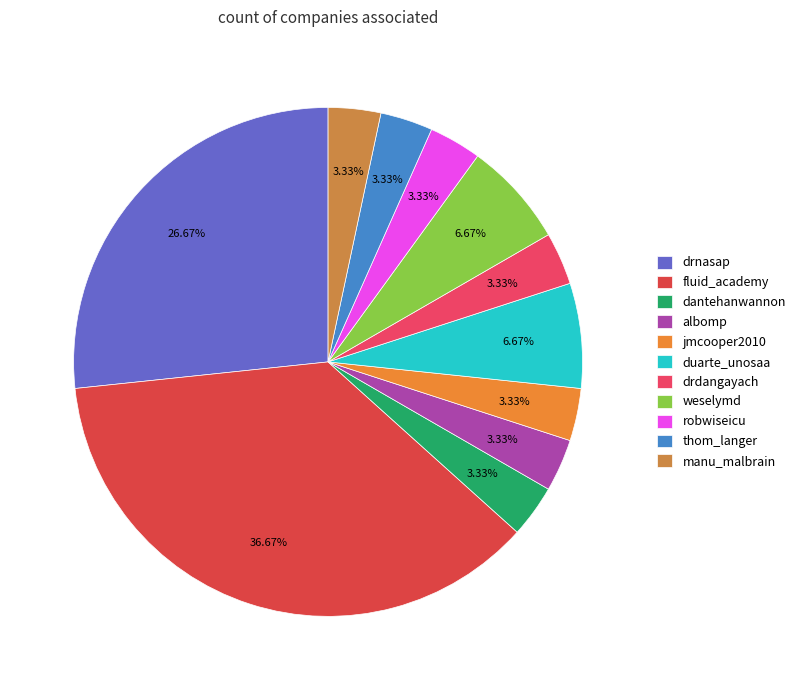

Do drnasap and drdangayach together represent more than half of the pie?

No